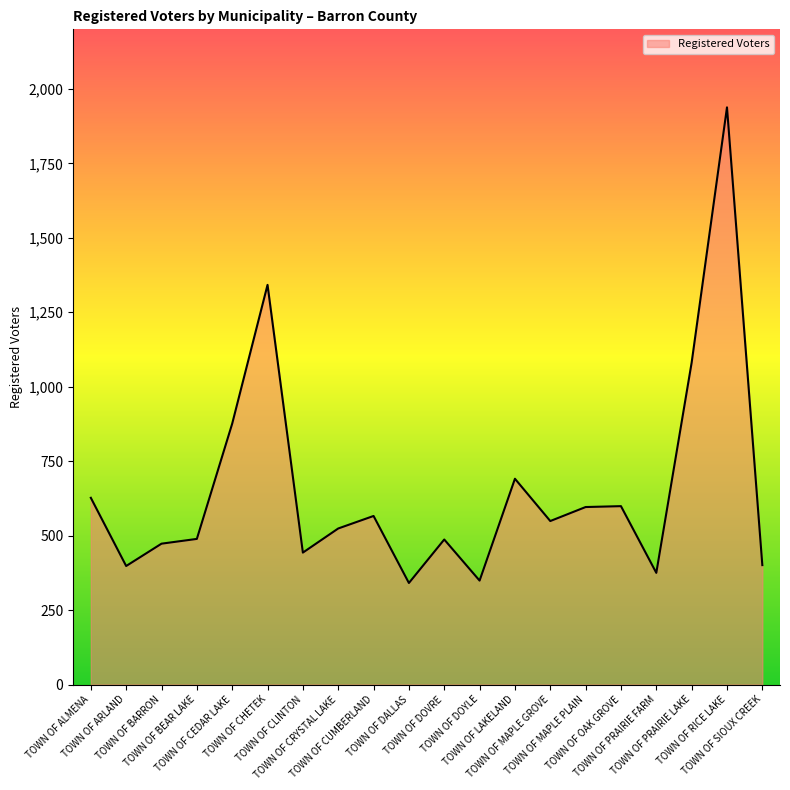

What is the smallest value displayed?

341